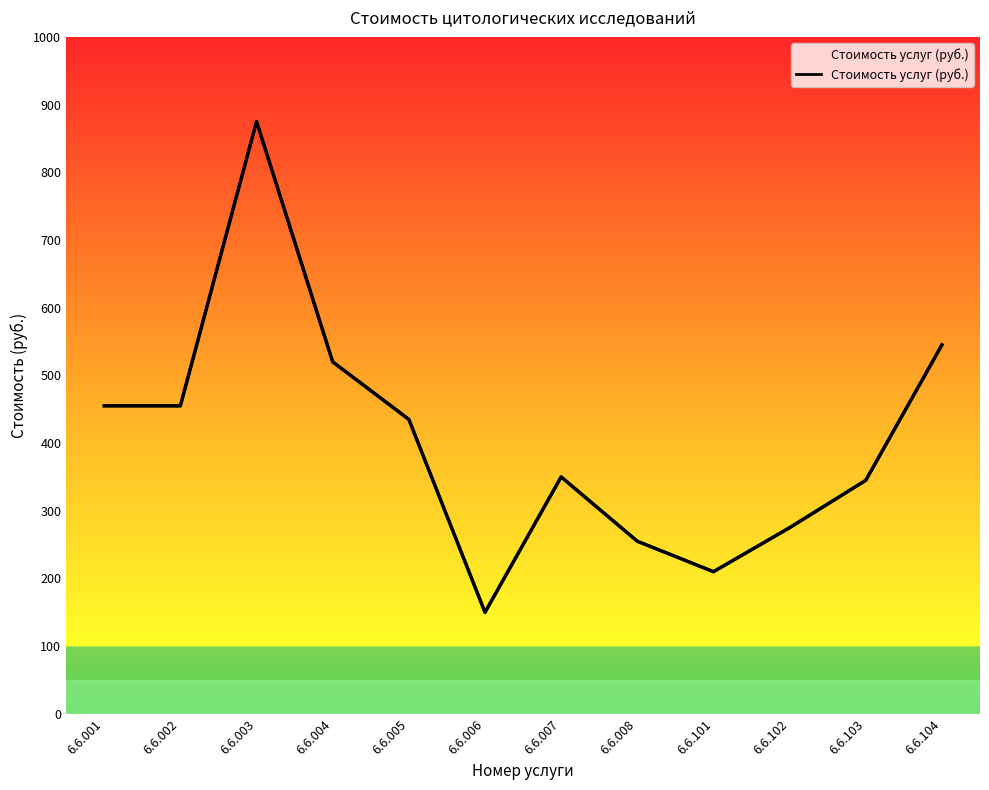

Rank the categories by value from highest to lowest.

6.6.003, 6.6.104, 6.6.004, 6.6.001, 6.6.002, 6.6.005, 6.6.007, 6.6.103, 6.6.102, 6.6.008, 6.6.101, 6.6.006